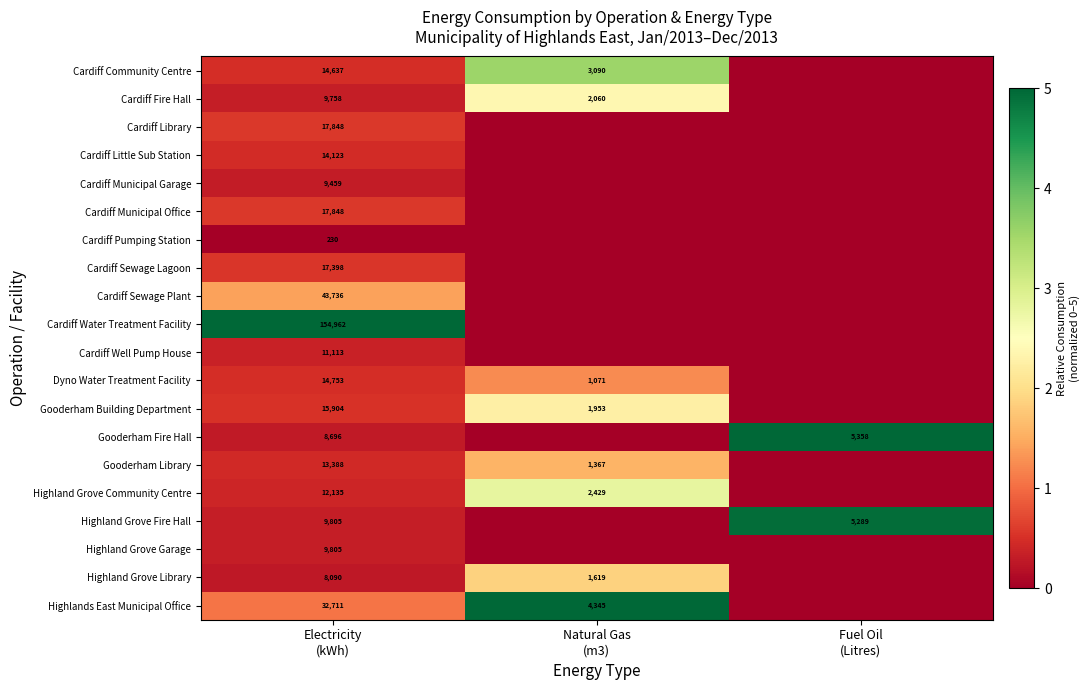

What is the difference between the highest and lowest values at Natural Gas
(m3)?

5.0